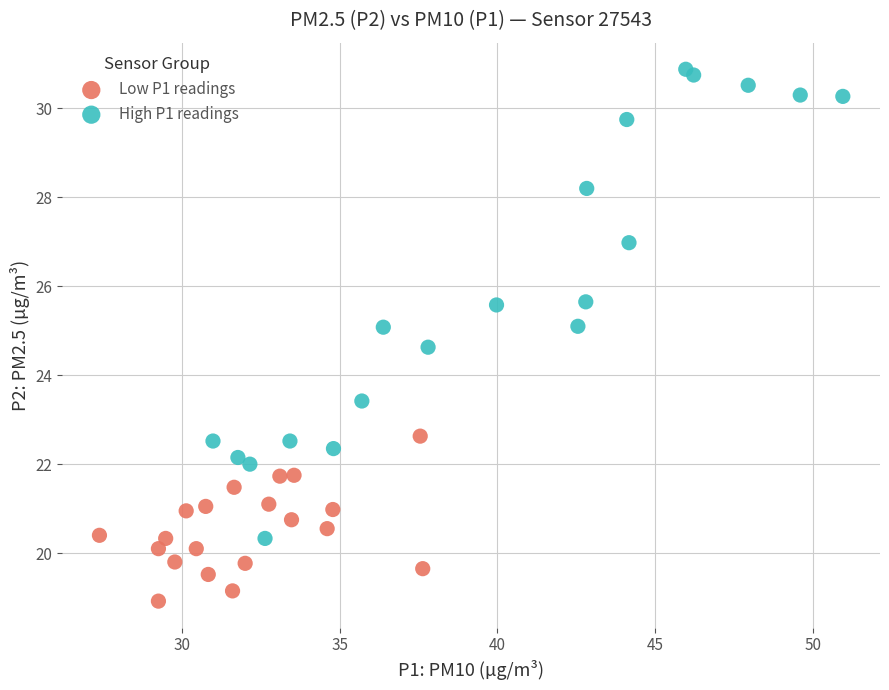

Which series reaches the minimum Y coordinate?

Low P1 readings